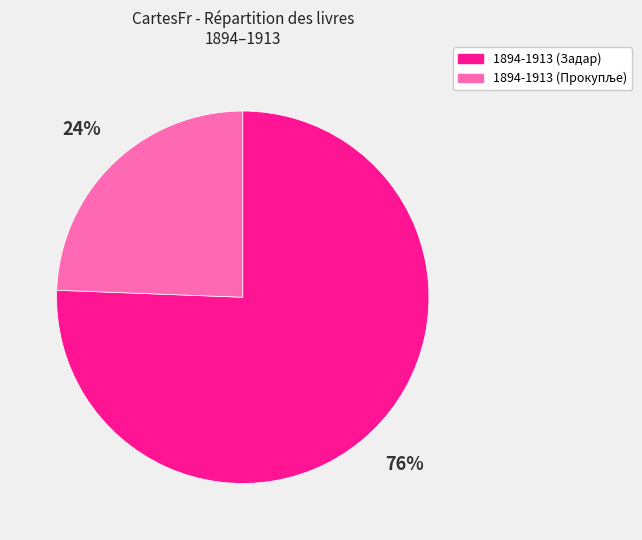

True or false: 1894-1913 (Задар) accounts for 82% of the total.

False